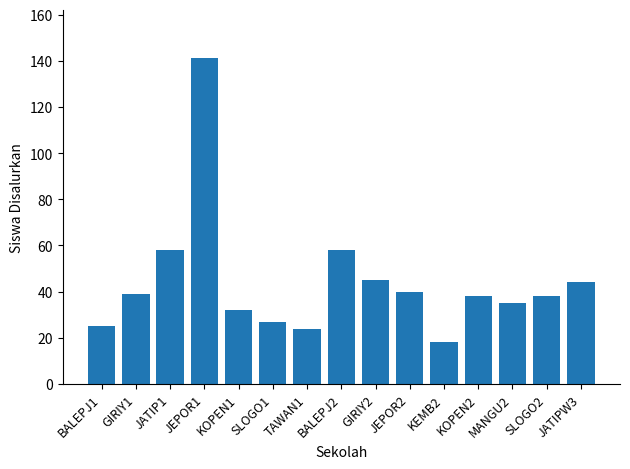

What is the maximum value shown in the chart?

141